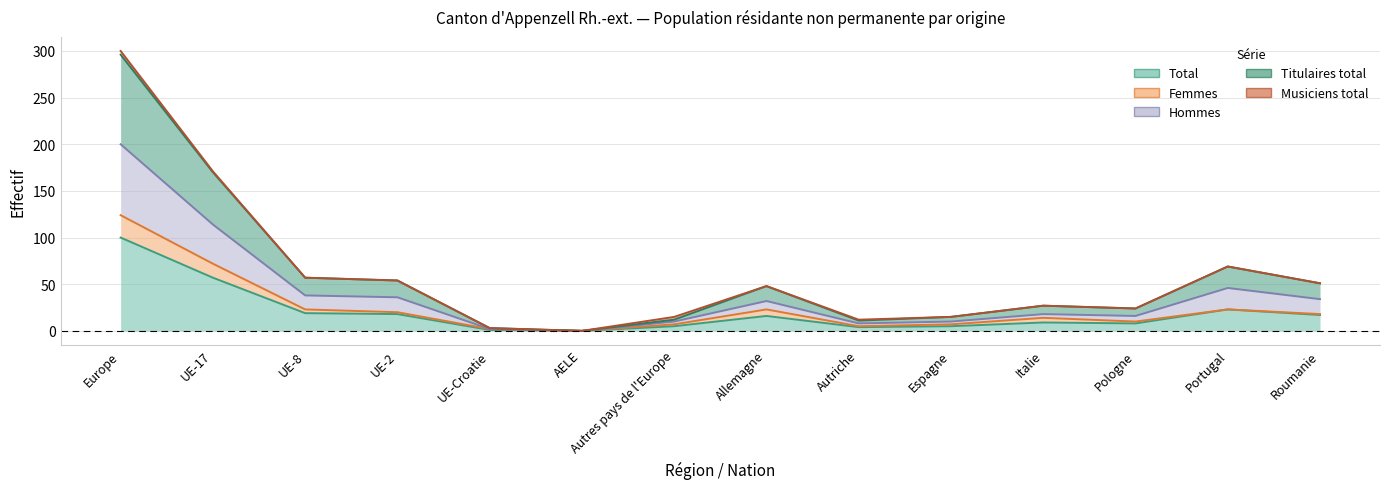

In Total, how many points are lower than both neighbors (excluding endpoints)?

3